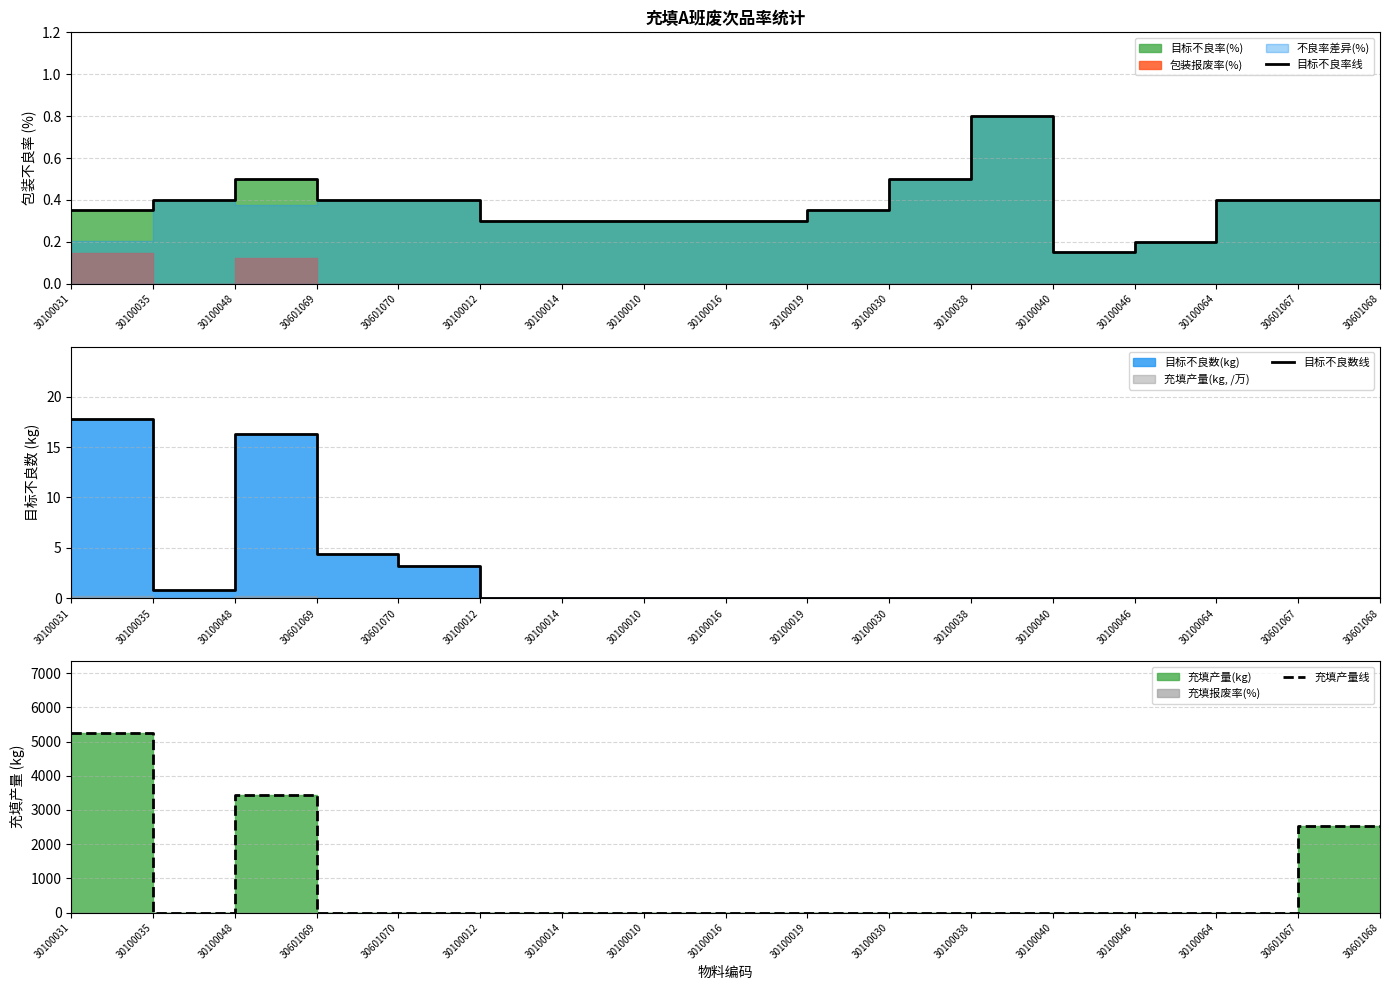

How many values in 充填产量线 are above zero?

4